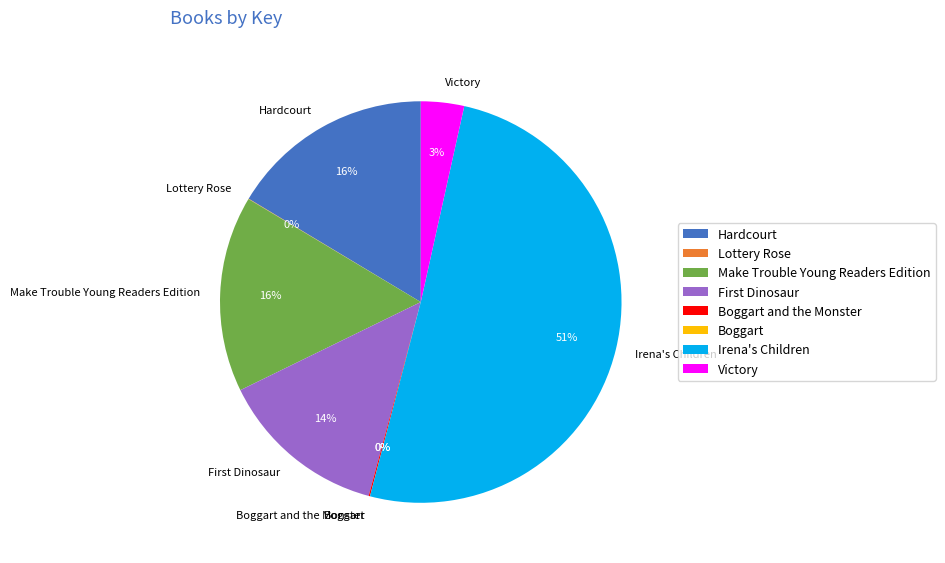

What is the largest slice in the pie chart?

Irena's Children